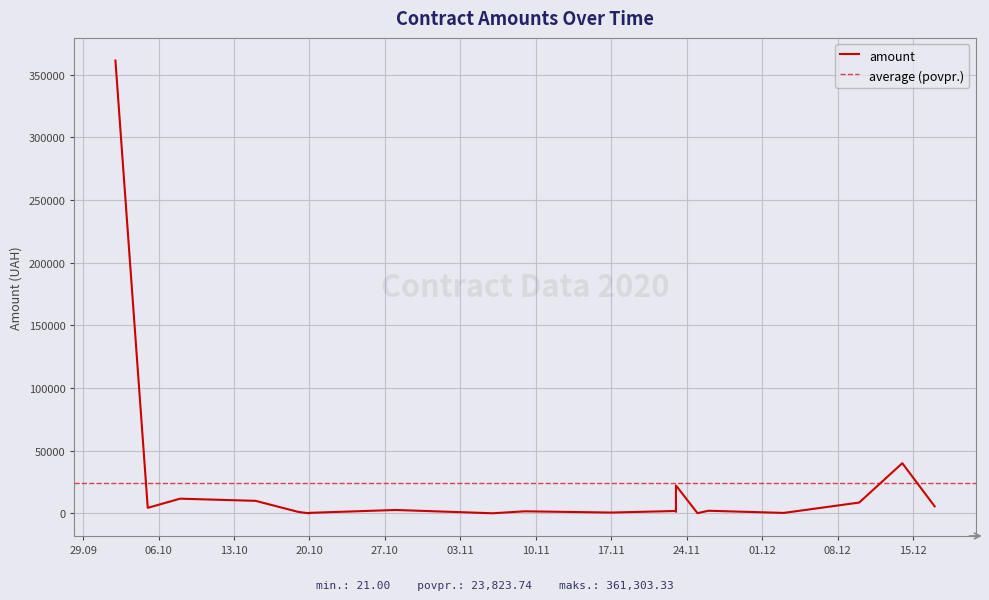

Rank the categories by value from lowest to highest.

20.10.2020, 06.11.2020, 25.11.2020, 03.12.2020, 20.10.2020, 17.11.2020, 19.10.2020, 23.11.2020, 09.11.2020, 23.11.2020, 26.11.2020, 28.10.2020, 05.10.2020, 17.12.2020, 10.12.2020, 15.10.2020, 08.10.2020, 23.11.2020, 14.12.2020, 02.10.2020